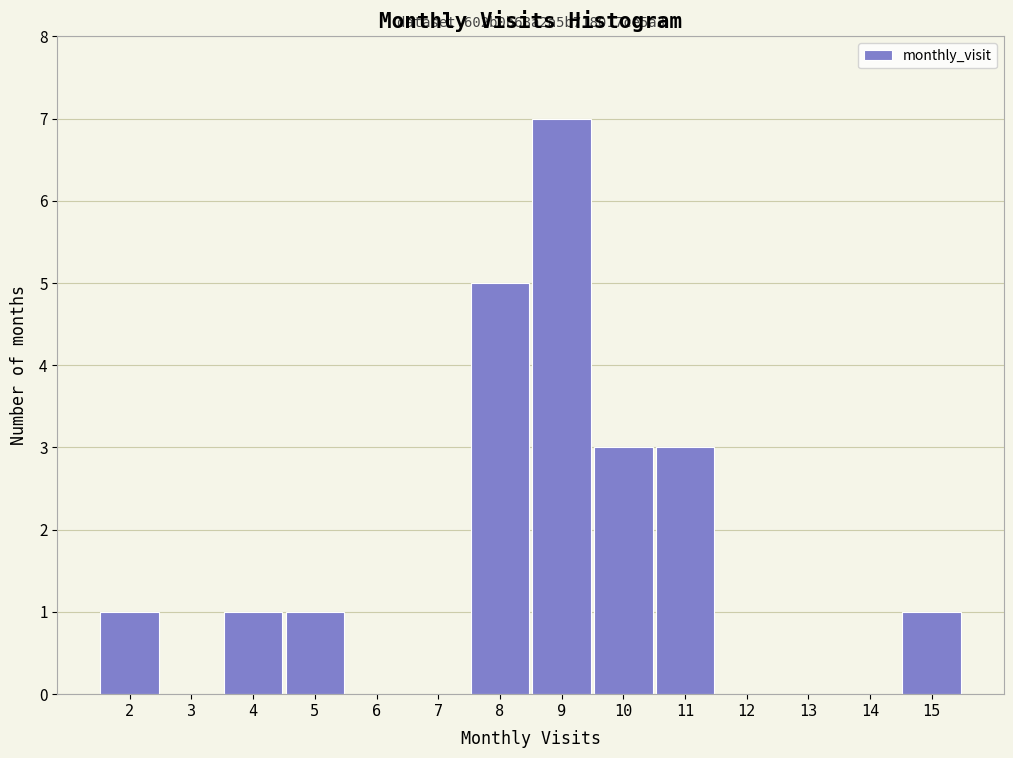

Over which range of the x-axis is the bar tallest?

8.5 to 9.5